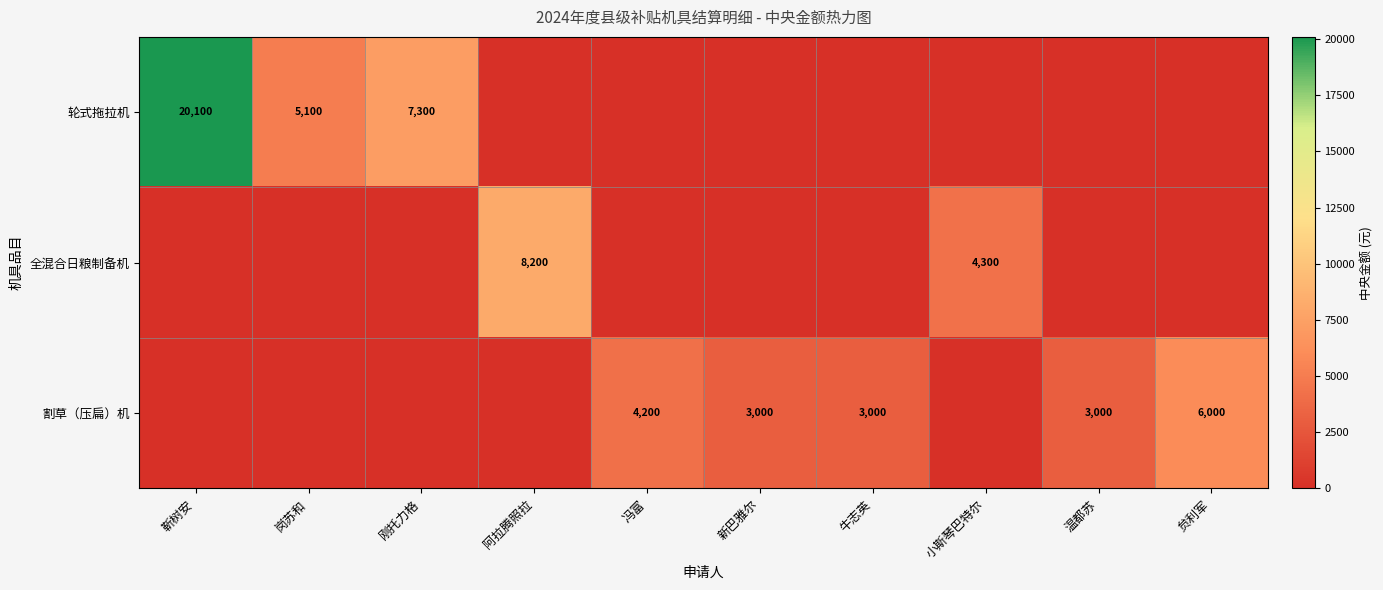

The 轮式拖拉机 series shows 7300 at 刚托力格. True or false?

True